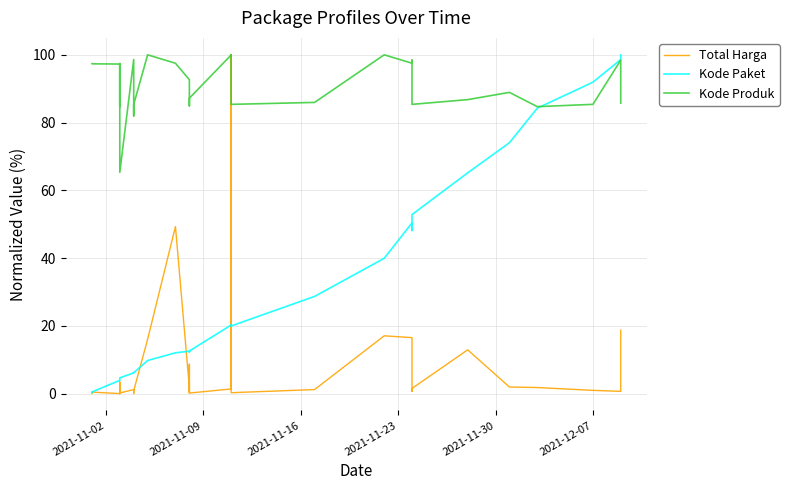

In Kode Produk, how many points are lower than both neighbors (excluding endpoints)?

9